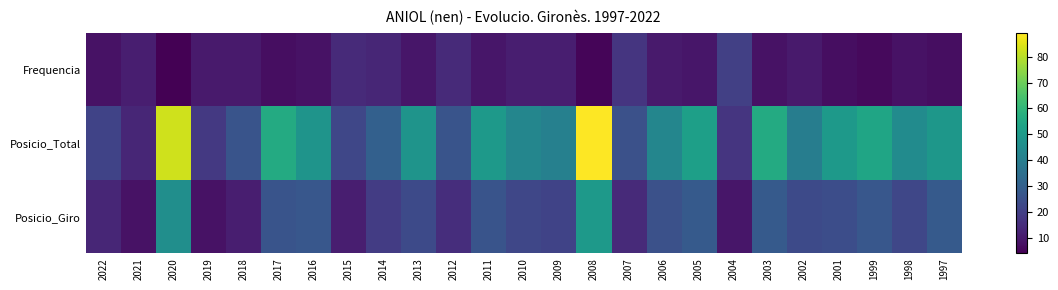

At which category does the chart reach its peak across all series?

2008